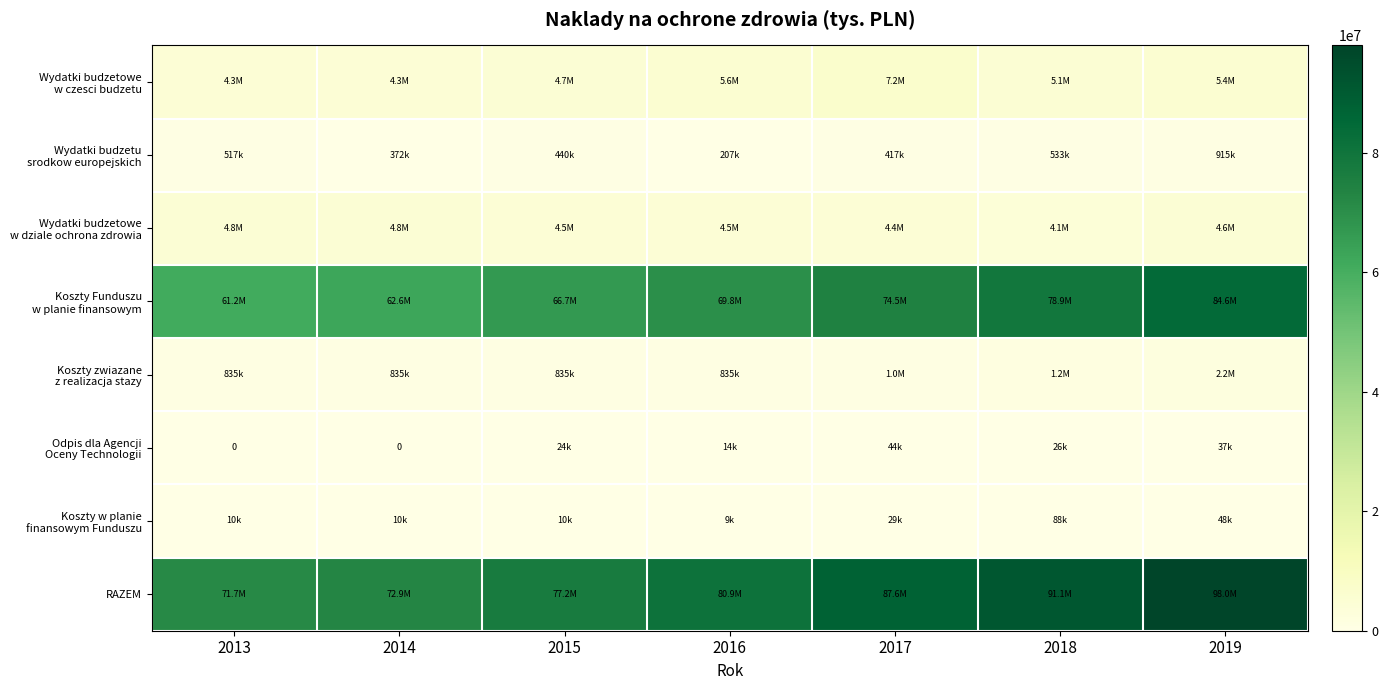

The value of Odpis dla Agencji Oceny Technologii at 2013 is 0. True or false?

True